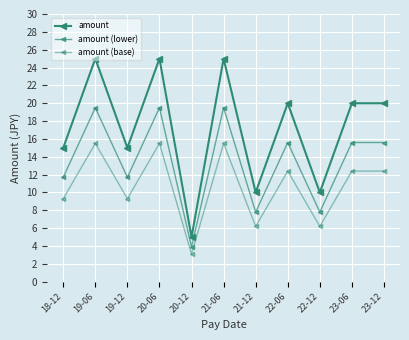

How many amount values are between 10 and 25?

10